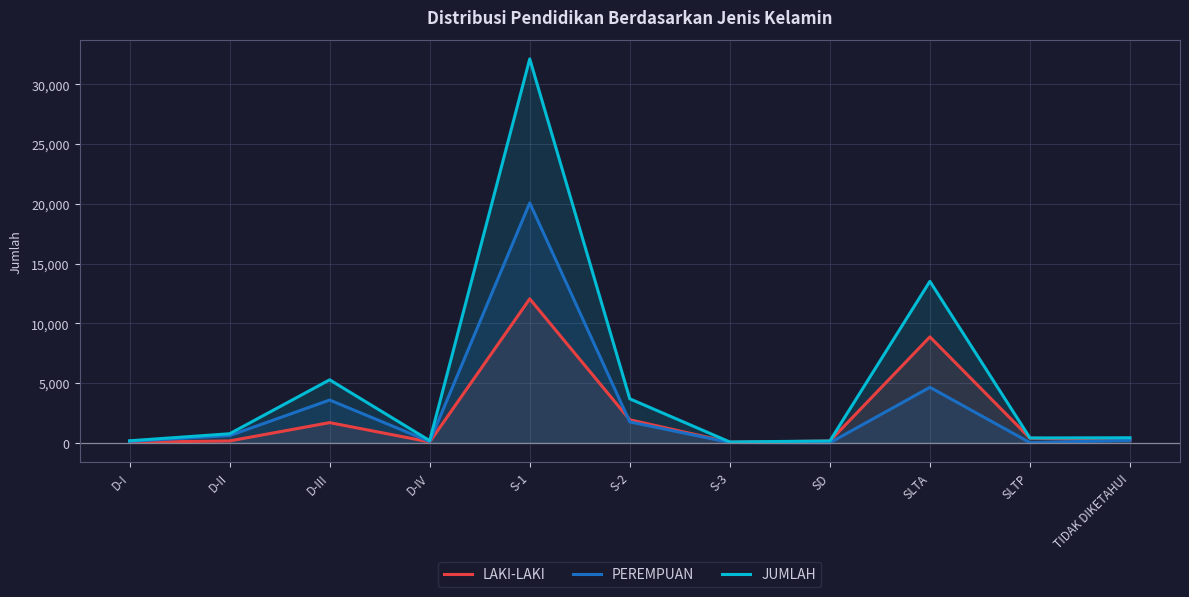

Reading left to right, what are all the values shown in this chart?

LAKI-LAKI: D-I=44	D-II=159	D-III=1692	D-IV=73	S-1=12052	S-2=1932	S-3=46	SD=151	SLTA=8867	SLTP=391	TIDAK DIKETAHUI=221
PEREMPUAN: D-I=128	D-II=601	D-III=3583	D-IV=110	S-1=20078	S-2=1753	S-3=27	SD=3	SLTA=4648	SLTP=17	TIDAK DIKETAHUI=204
JUMLAH: D-I=172	D-II=760	D-III=5275	D-IV=183	S-1=32130	S-2=3685	S-3=73	SD=154	SLTA=13515	SLTP=408	TIDAK DIKETAHUI=425